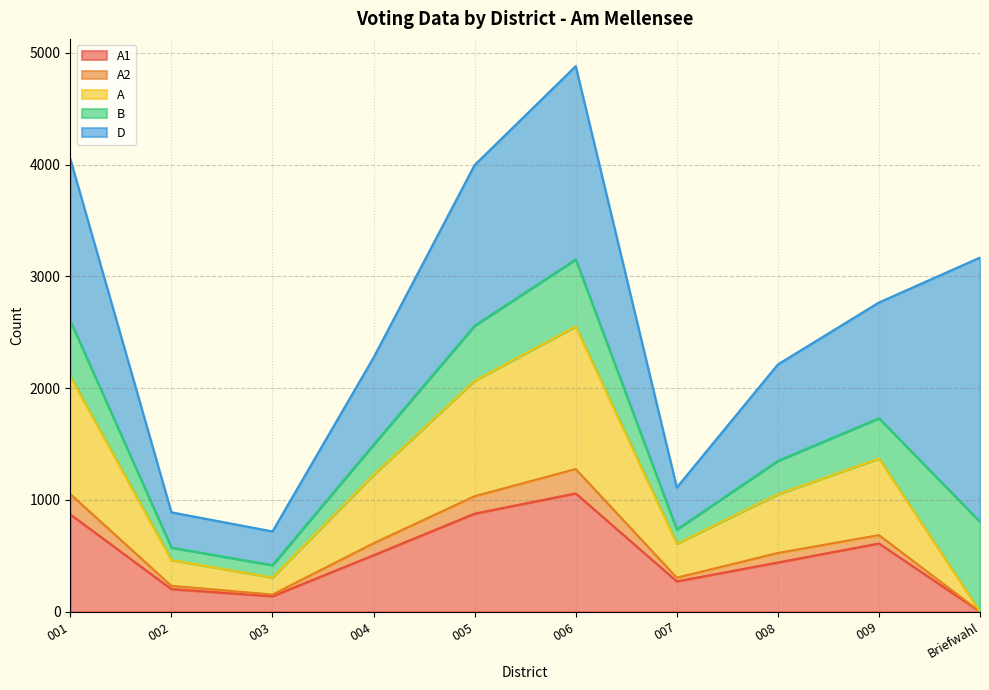

Is the value of A at 009 greater than the value of A2 at 009?

Yes